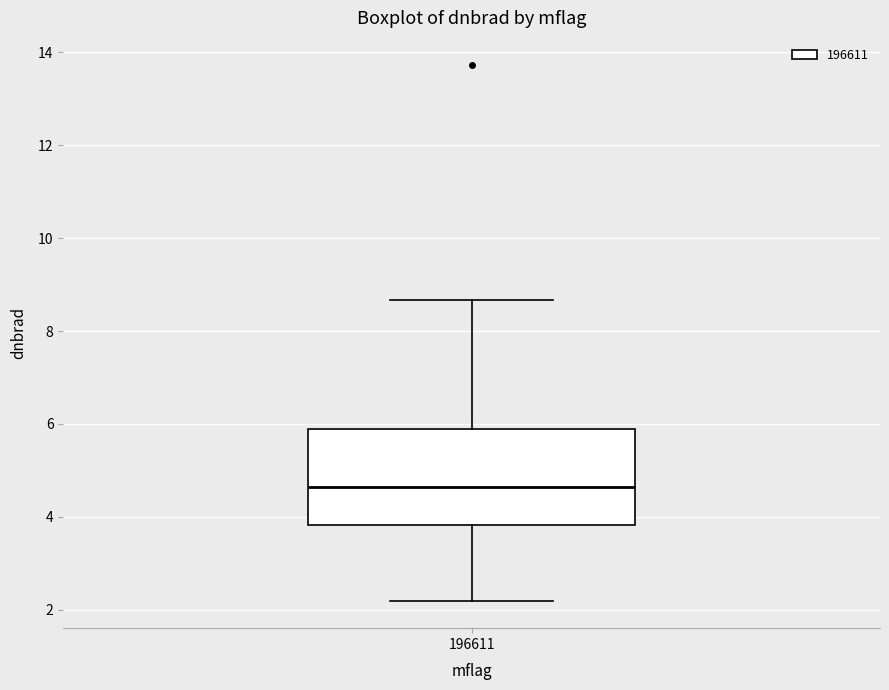

Read this box plot against the y-axis: the position of the median line, the range covered by the box, and the ends of both whiskers. The values are not printed on the chart, so give them approximately, as read against the axis.

median 4.6, box 3.8 to 5.8, whiskers 2.2 to 8.6